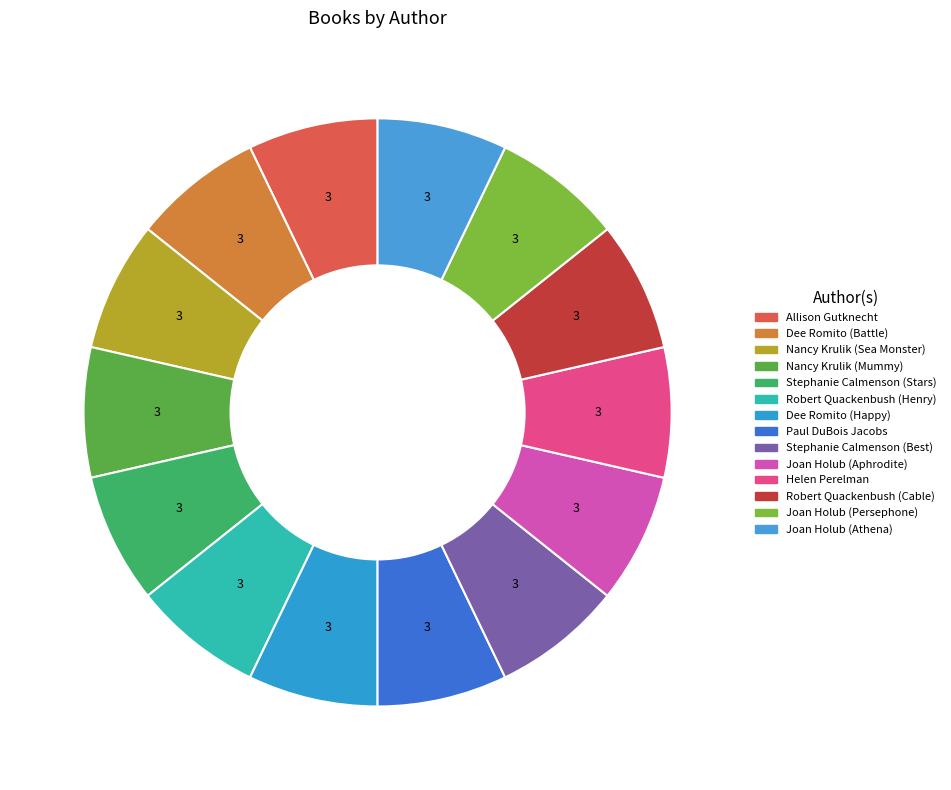

What is the smallest slice in the pie chart?

Robert Quackenbush (Henry)